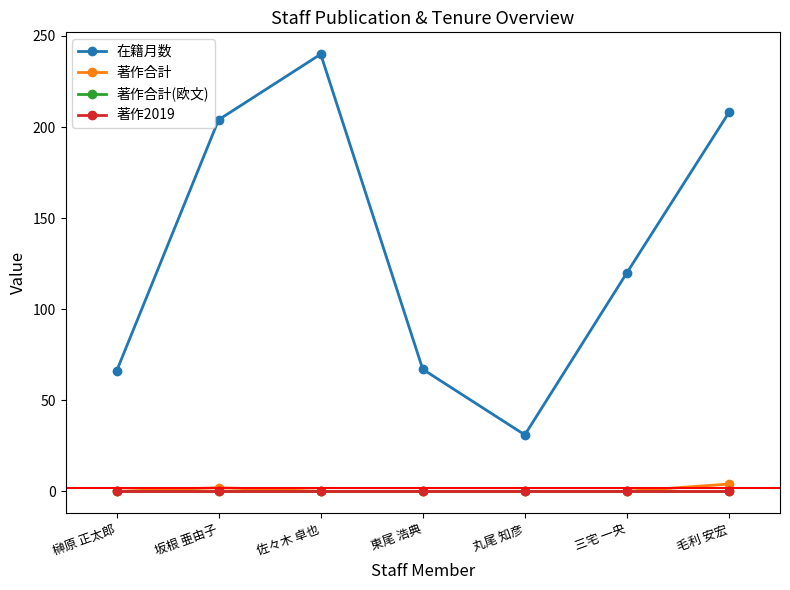

What is the label of the 2nd point from the right?

三宅 一央